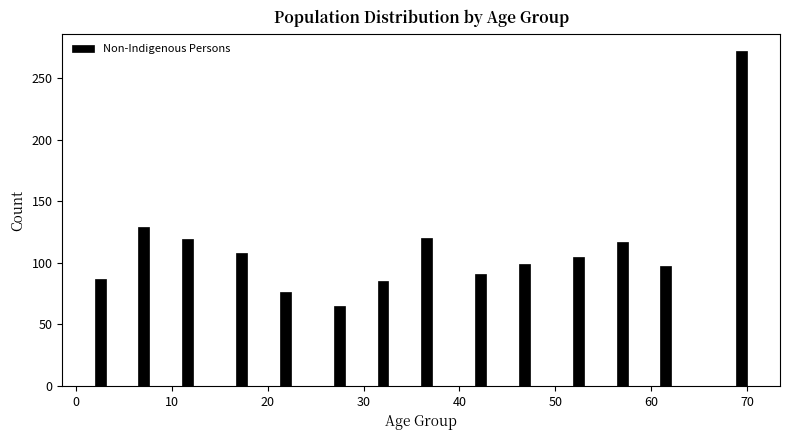

Read against the x-axis, roughly where is the centre of the tallest bar?

69